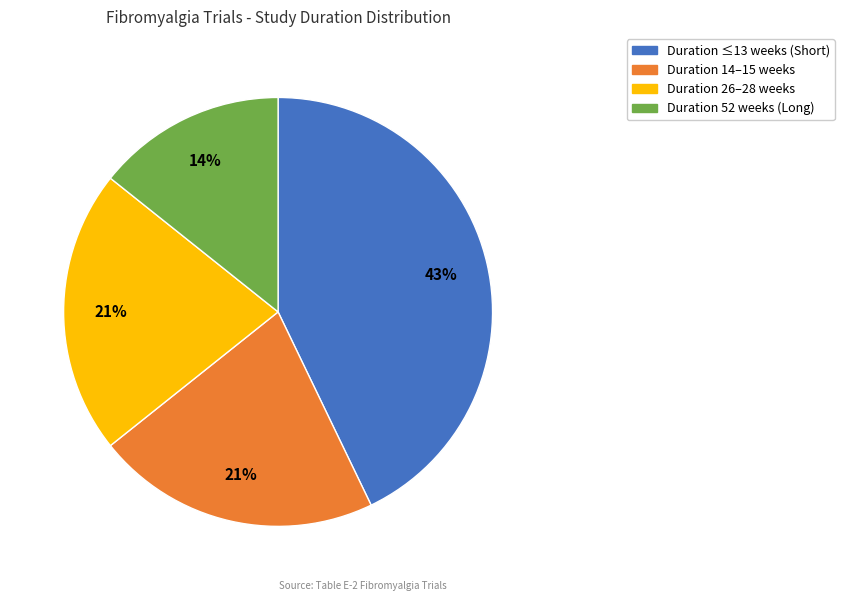

To the nearest percent, what is the average slice percentage?

25%